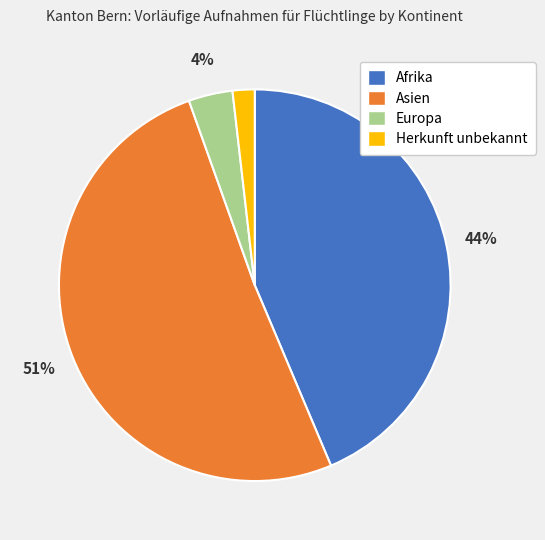

Which has a higher value, Asien or Afrika?

Asien